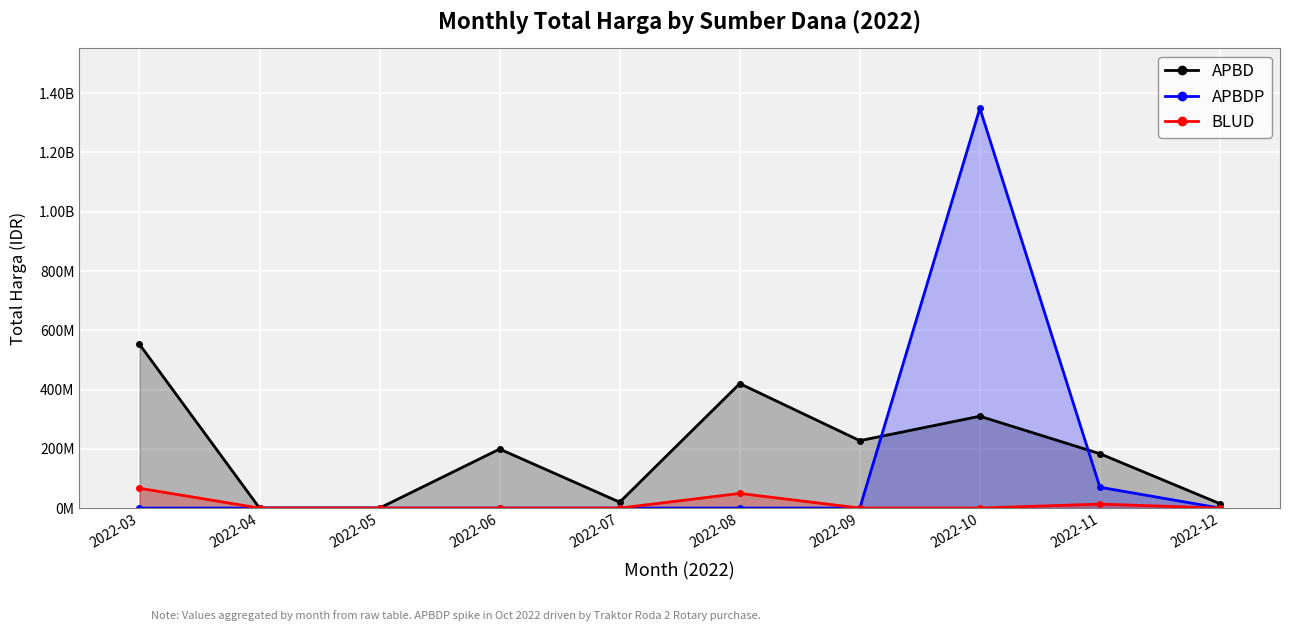

Reading right to left, list all the values displayed in this chart.

APBD: 14750000	183430000	309919000	227477000	420075000	19950000	199200000	0	0	552695275
APBDP: 0	70293000	1349075150	0	0	0	0	0	0	0
BLUD: 0	13442000	0	0	49478000	0	0	0	0	66871000